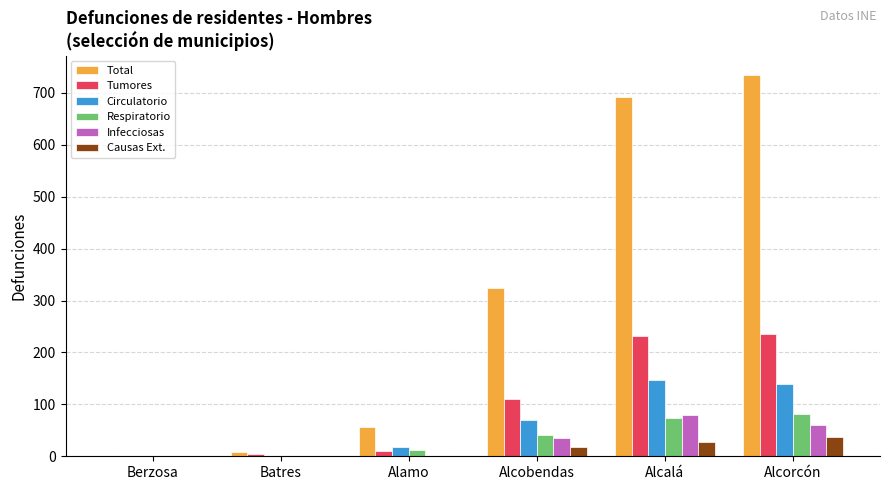

Which series has the largest total across all categories?

Total